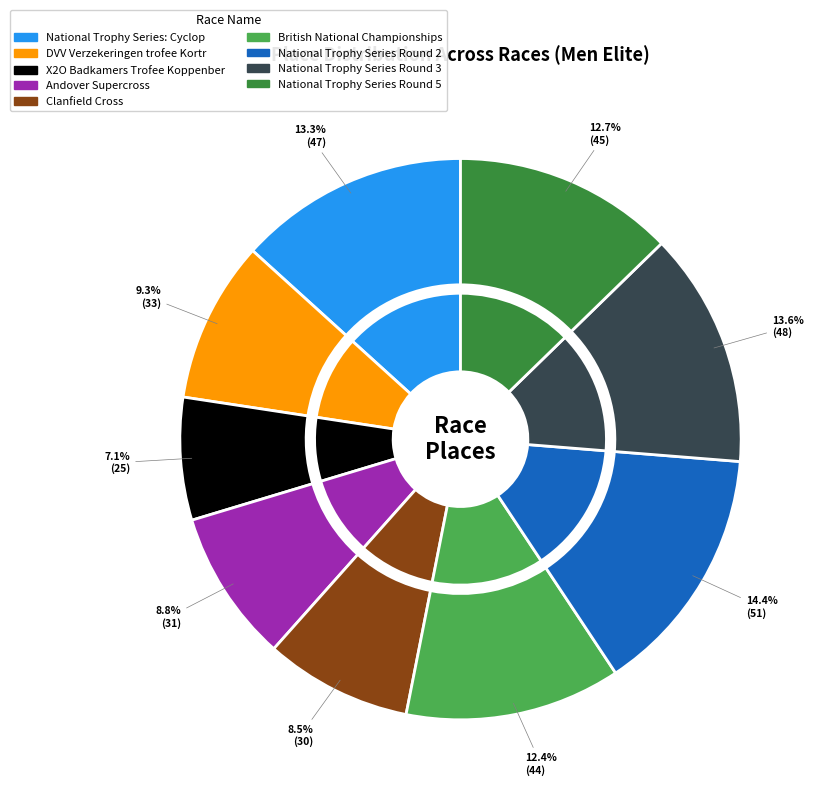

To the nearest percent, what is the combined percentage of DVV Verzekeringen trofee Kortrijk and National Trophy Series Round 3?

23%